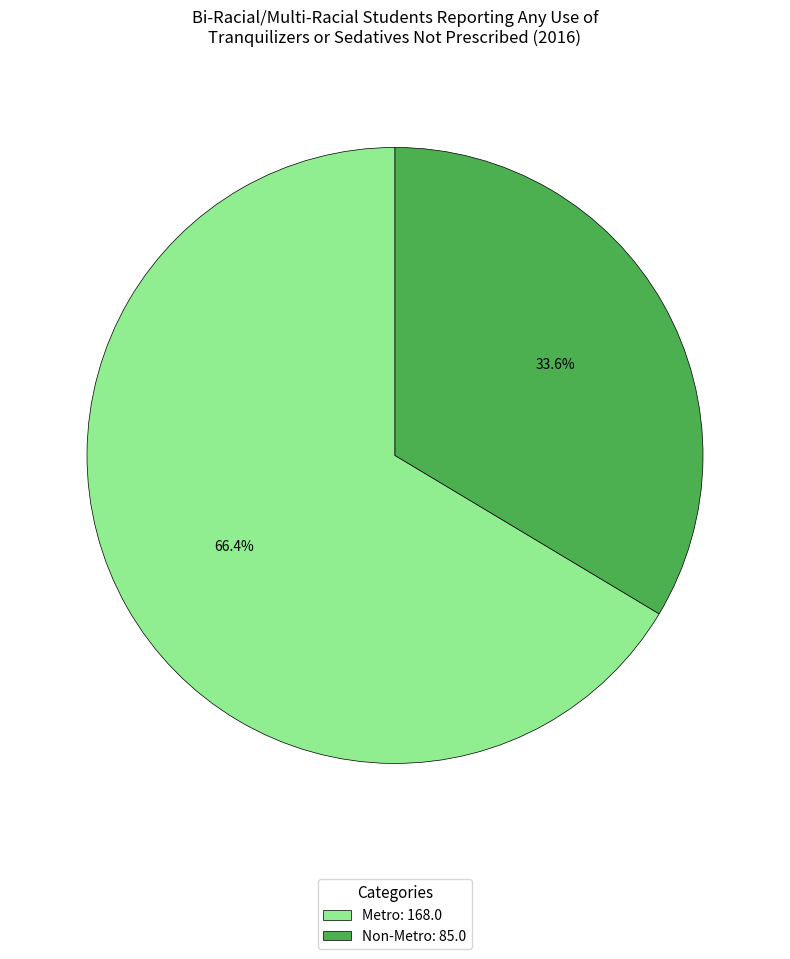

How many slices are in this pie chart?

2